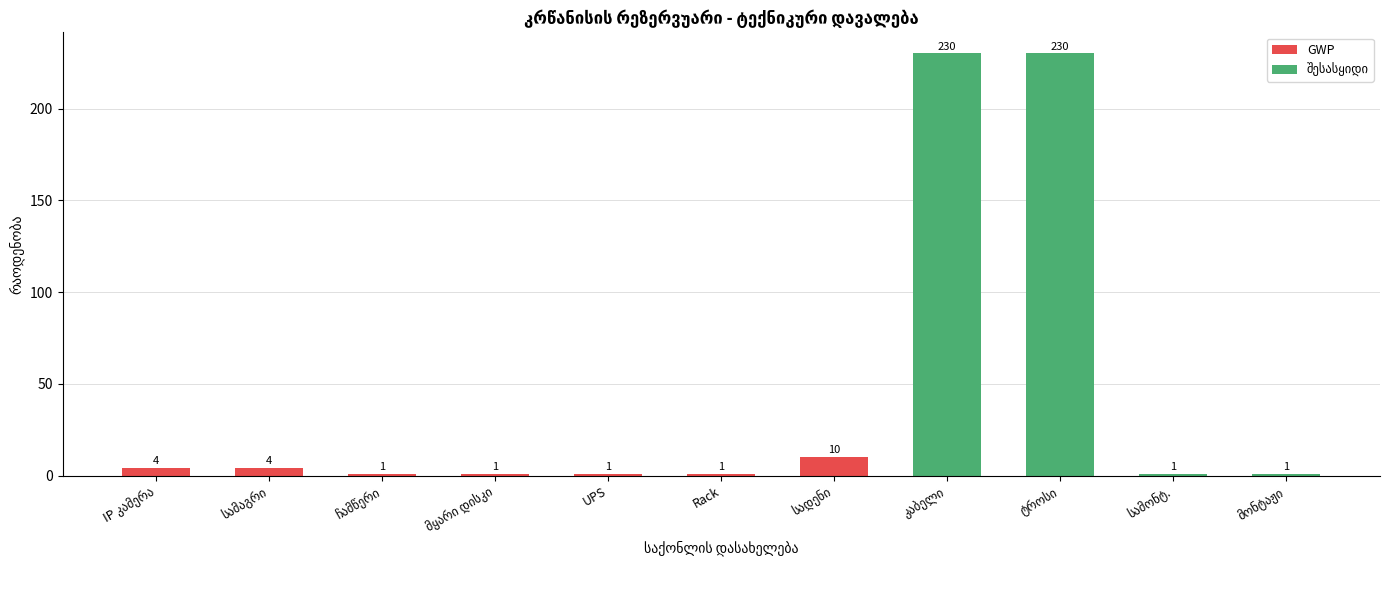

What is the sum of all GWP values?

22